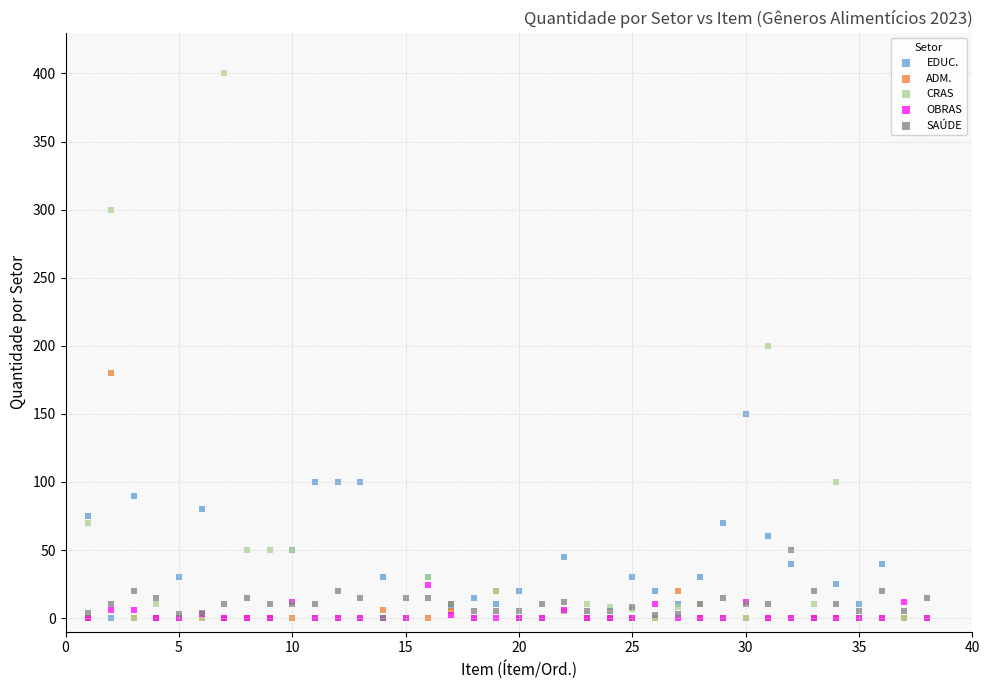

What are all the series names shown in the legend?

EDUC., ADM., CRAS, OBRAS, SAÚDE